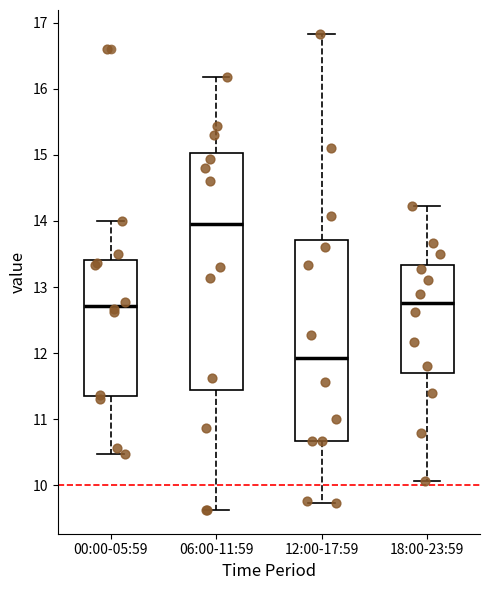

Reading left to right, transcribe this box plot: for each box, give where its median line is, the range the box spans, and where its two whiskers end, as read against the y-axis. The values are not printed on the chart, so give them approximately, as read against the axis.

00:00-05:59: median 12.7, box 11.4 to 13.4, whiskers 10.5 to 14.0
06:00-11:59: median 14.0, box 11.4 to 15.0, whiskers 9.6 to 16.2
12:00-17:59: median 11.9, box 10.7 to 13.7, whiskers 9.7 to 16.8
18:00-23:59: median 12.8, box 11.7 to 13.3, whiskers 10.1 to 14.2